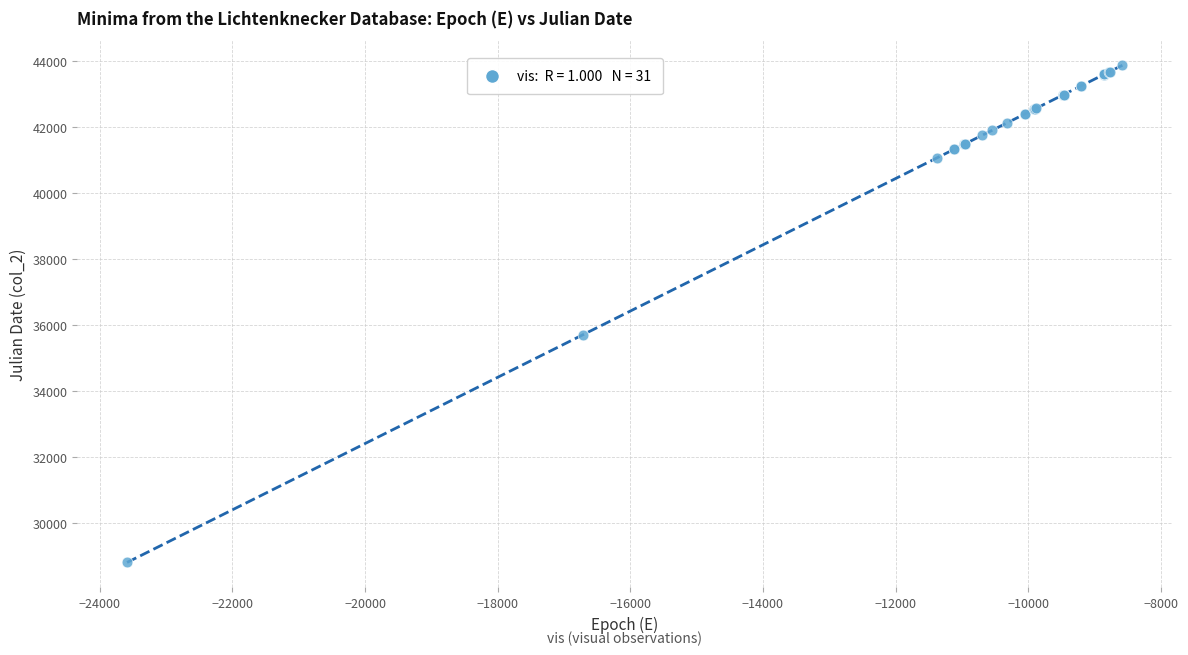

What Y value in the scatter plot is closest to 36339?

35702.3